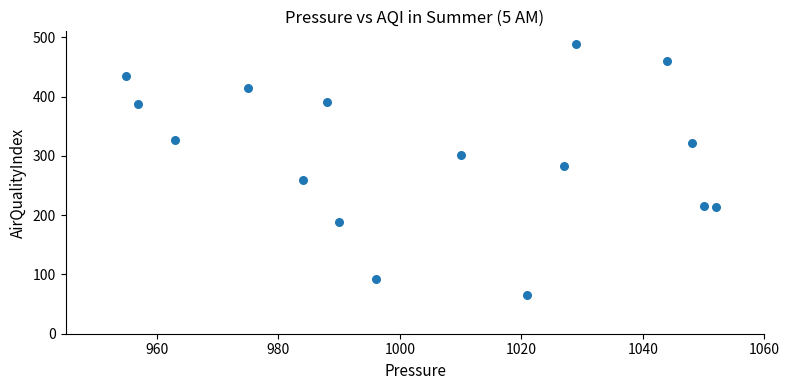

What Y value in the scatter plot is closest to 277?

283